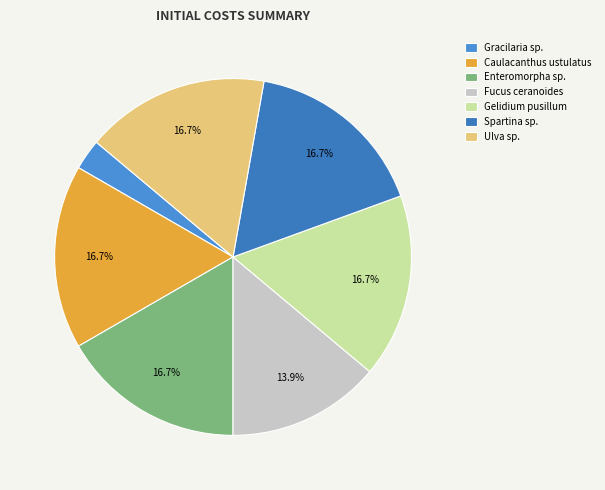

Between Ulva sp. and Fucus ceranoides, which is larger?

Ulva sp.